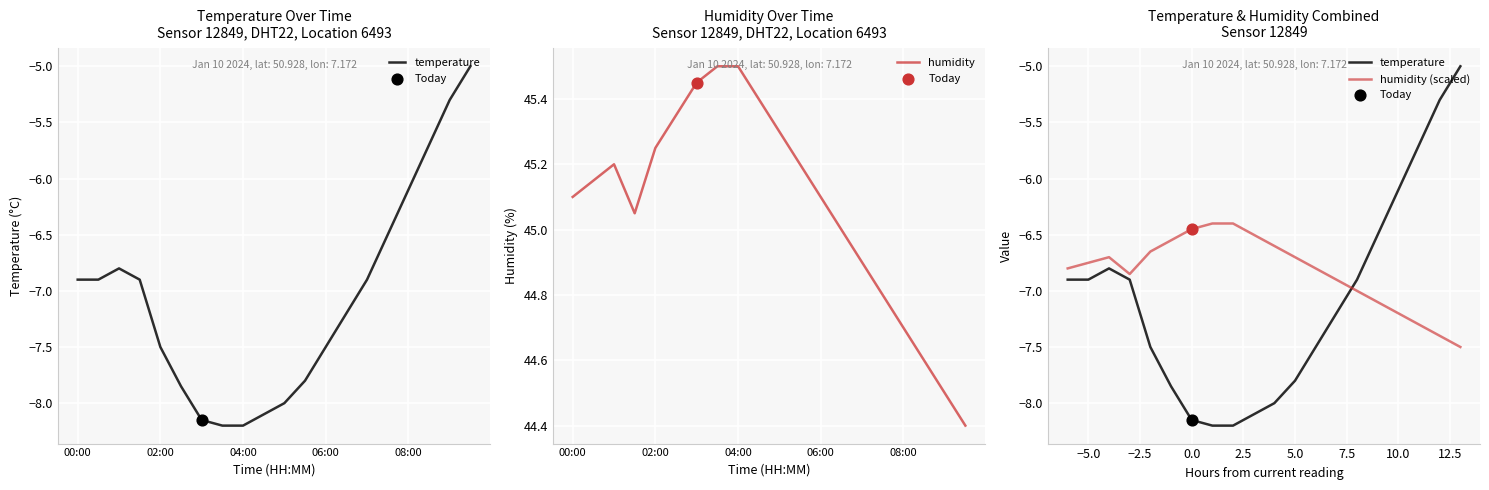

Which series has the largest total across all categories?

humidity